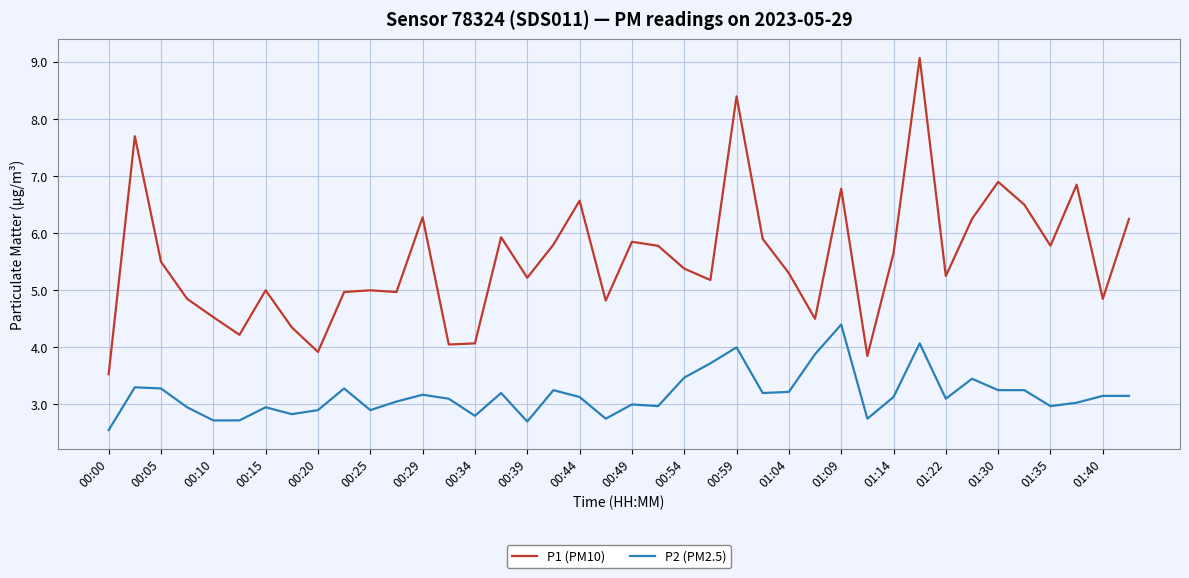

What are all the series names shown in the legend?

P1 (PM10), P2 (PM2.5)